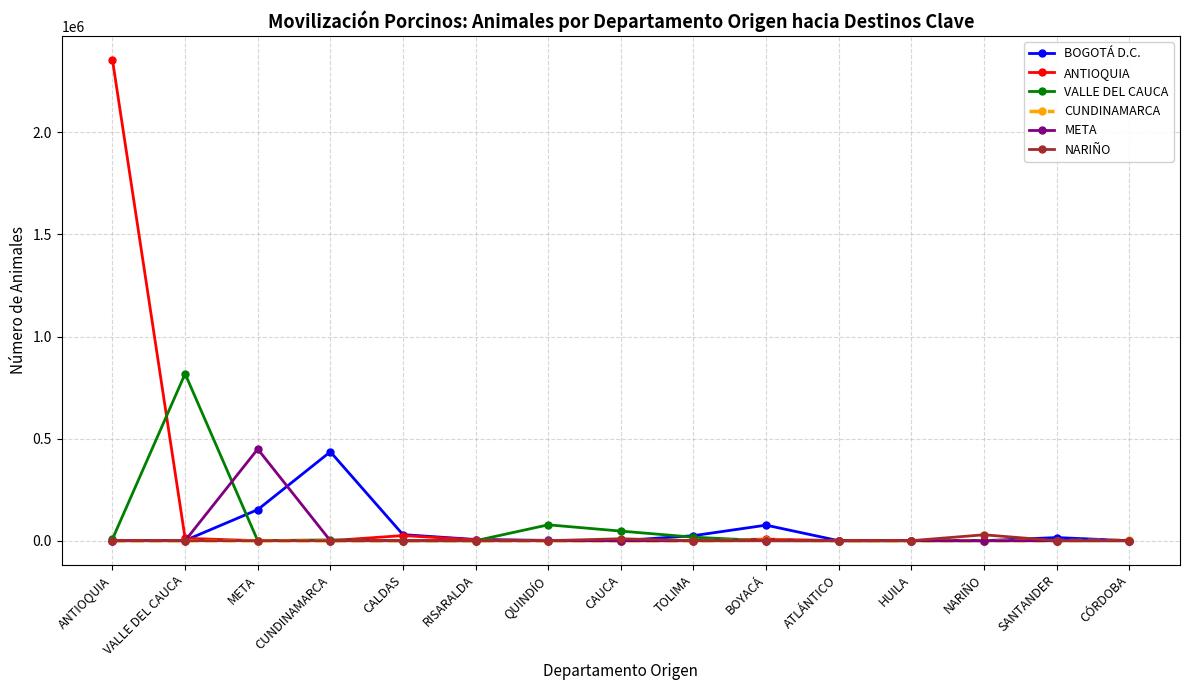

How many lines are shown in the chart?

6